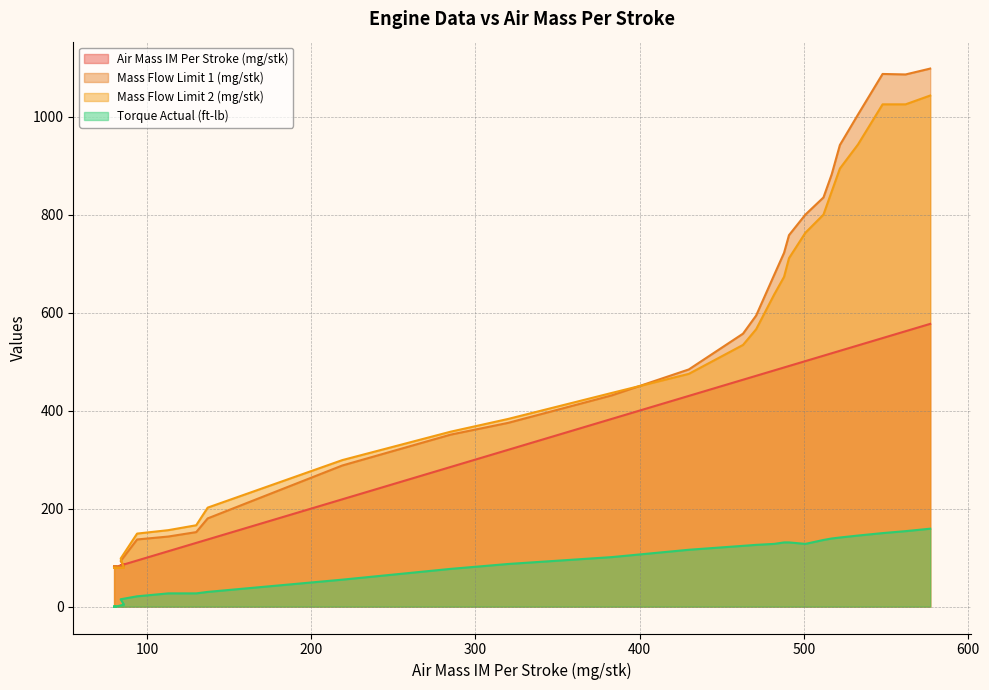

Which series has the widest spread of values?

Mass Flow Limit 1 (mg/stk)